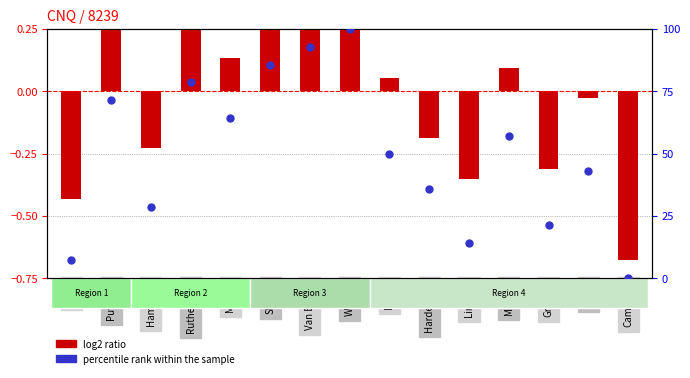

Which series contains the highest Y value?

percentile rank within the sample